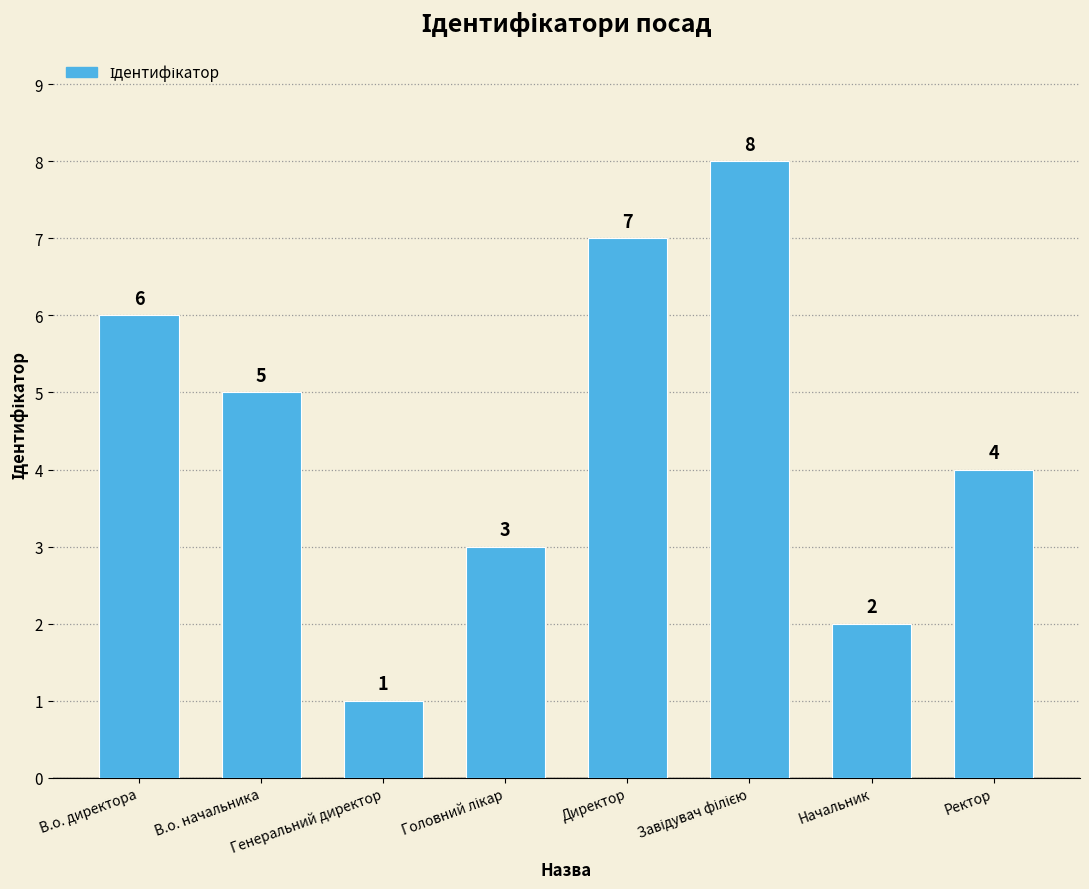

What is the change in value from Начальник to Ректор?

+2